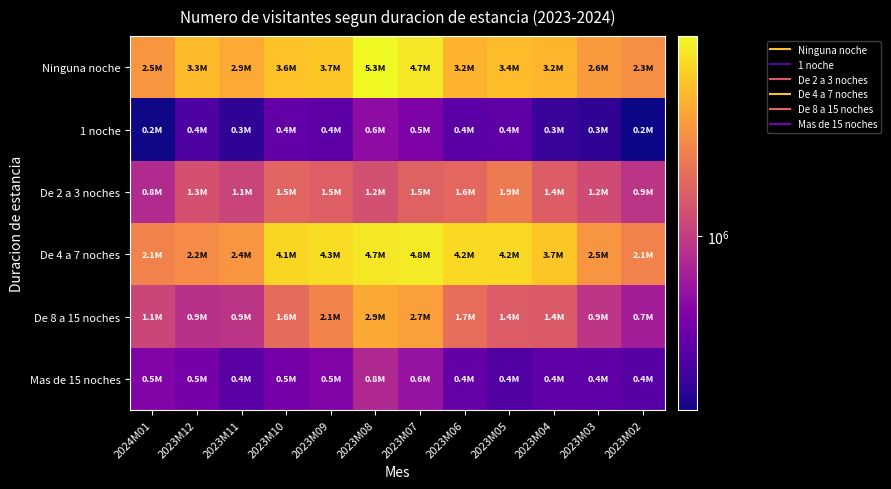

Between 2024M01 and 2023M02, which series saw the biggest shift?

De 8 a 15 noches